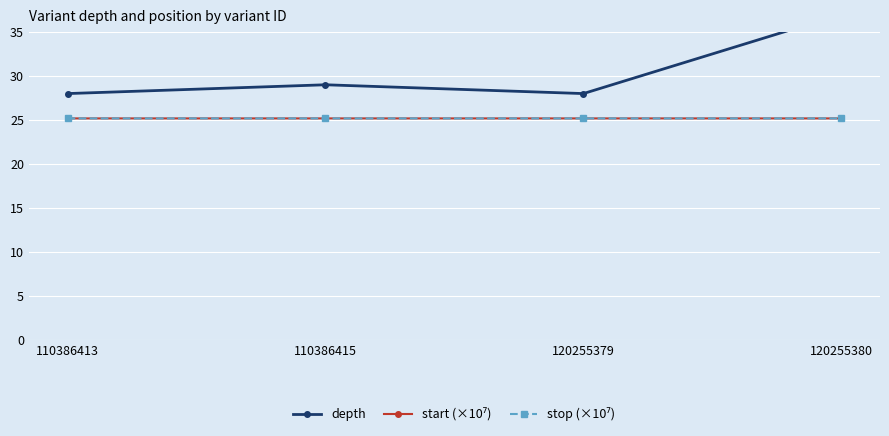

What is the highest value of the start (×10⁷) series?

25.2